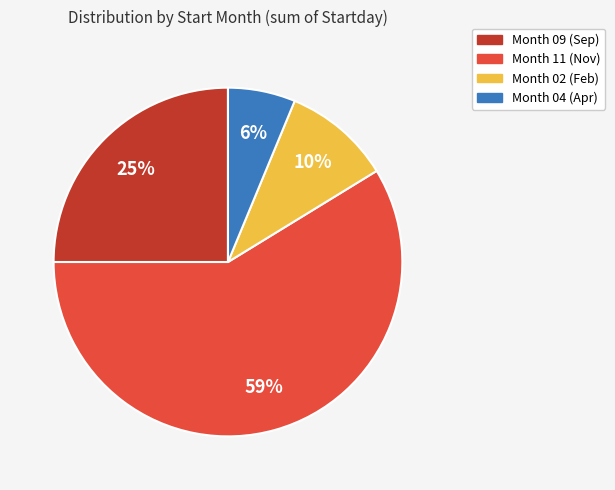

Is it true that Month 02 (Feb) is 3% of the pie?

False